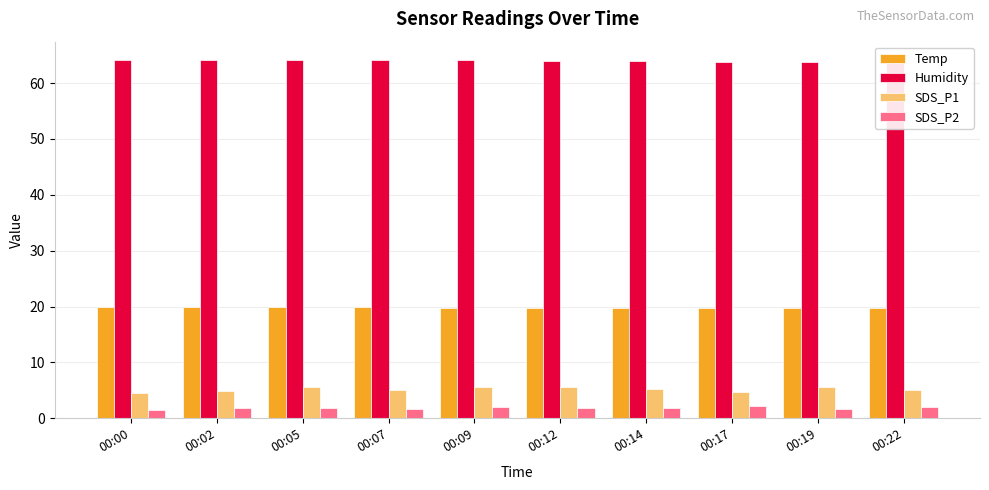

Which category has the lowest value in the Temp series?

00:14